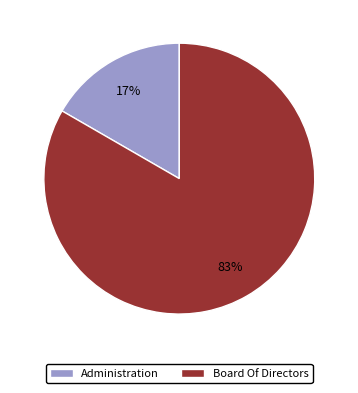

Rank the categories by value from lowest to highest.

Administration, Board Of Directors